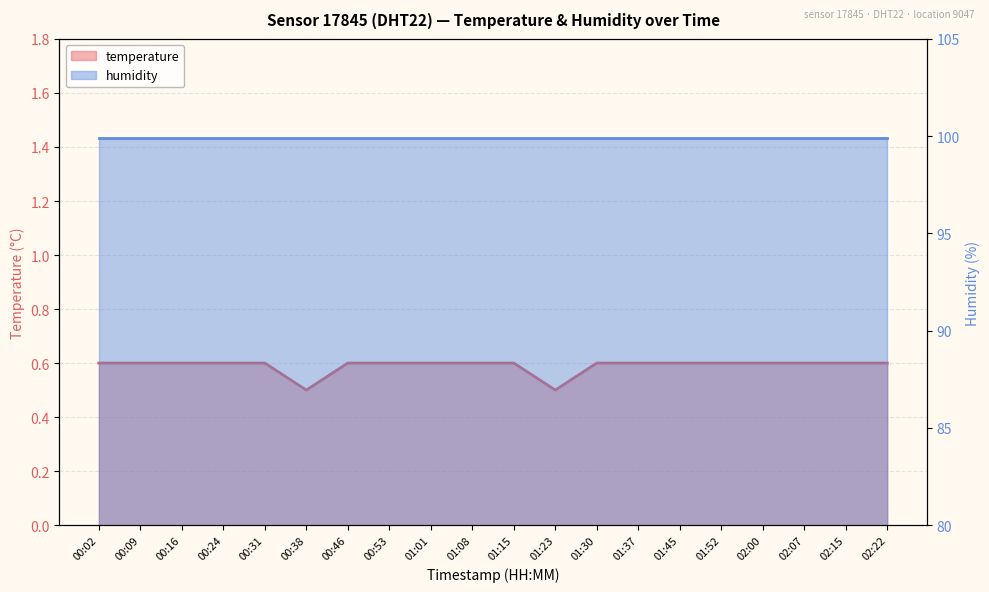

Which label corresponds to the largest value in the chart?

00:02